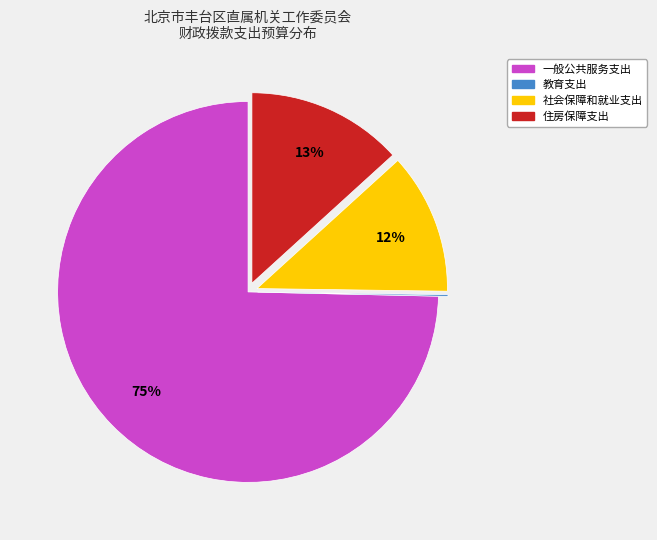

To the nearest percent, what is the difference between the 一般公共服务支出 and 社会保障和就业支出 slice percentages?

63%